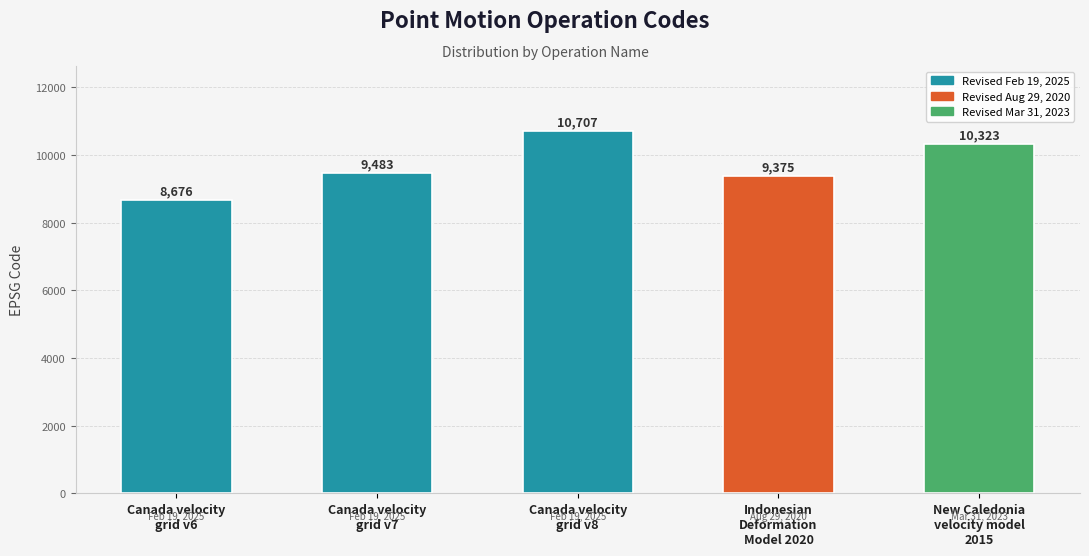

What is the label of the 5th bar from the left?

New Caledonia
velocity model
2015